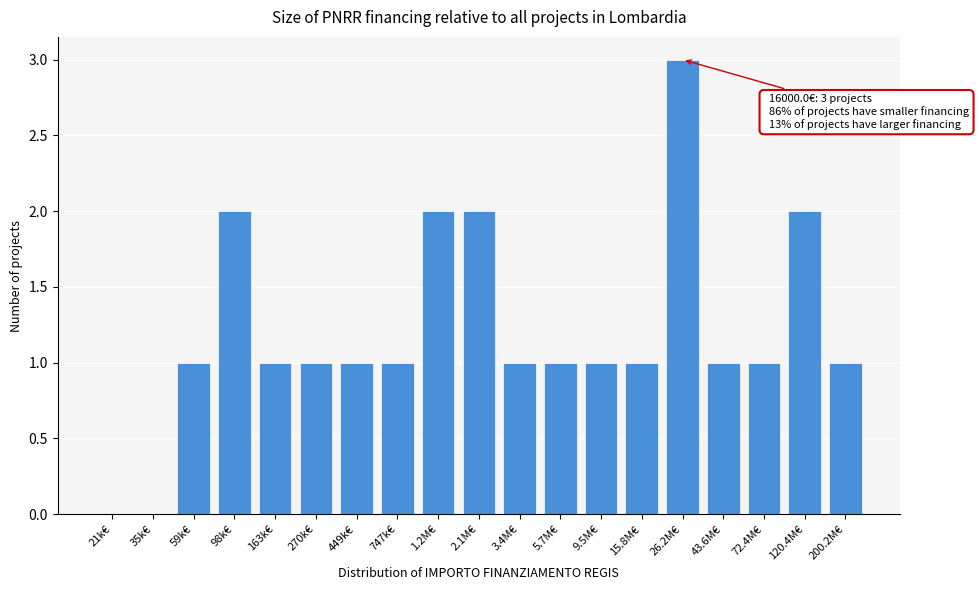

Reading left to right, what are all the values shown in this chart?

21k€=0	35k€=0	59k€=1	98k€=2	163k€=1	270k€=1	449k€=1	747k€=1	1.2M€=2	2.1M€=2	3.4M€=1	5.7M€=1	9.5M€=1	15.8M€=1	26.2M€=3	43.6M€=1	72.4M€=1	120.4M€=2	200.2M€=1